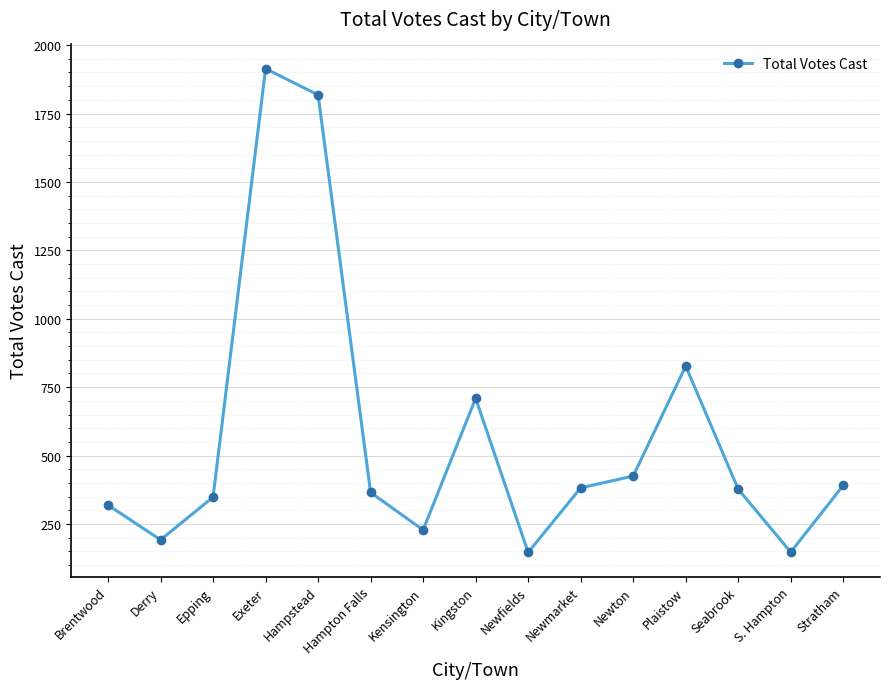

What is the smallest value displayed?

146